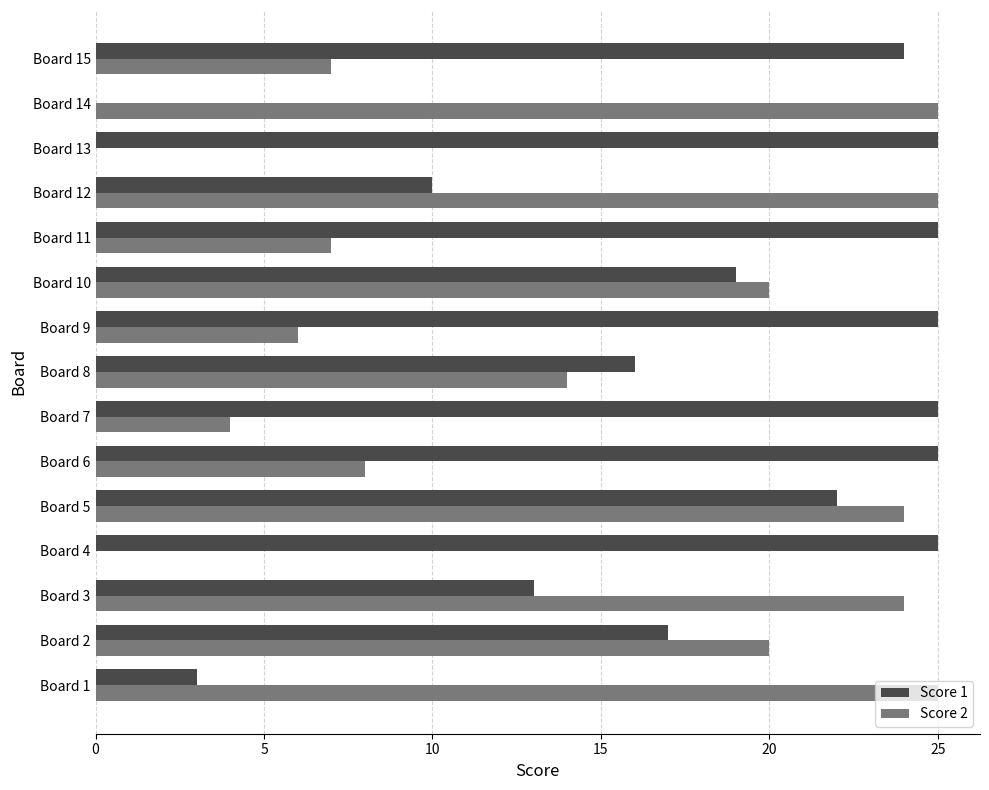

At which category is the sum across all series the highest?

Board 5